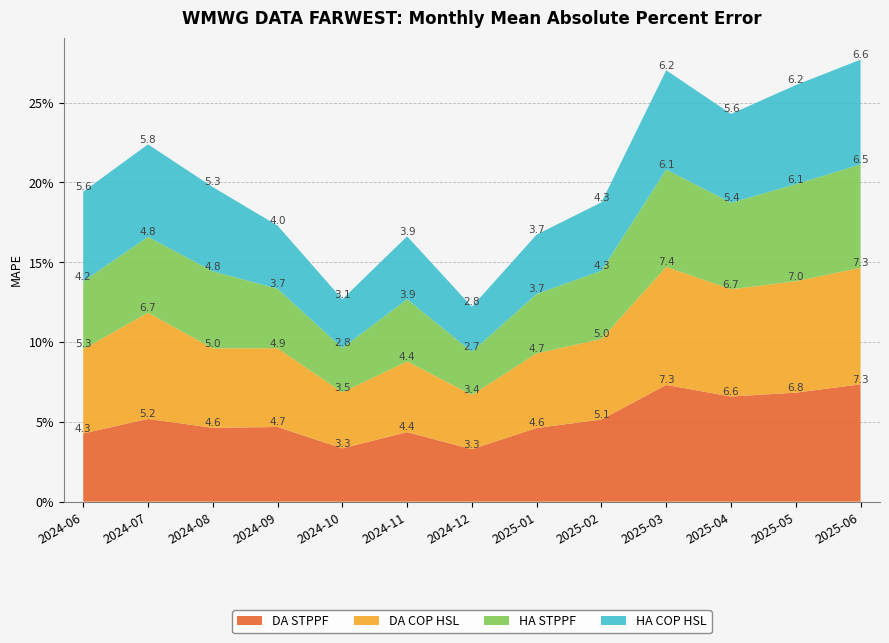

Reading left to right, extract all data points from this chart.

DA STPPF: 2024-06=0.0	2024-07=0.1	2024-08=0.0	2024-09=0.0	2024-10=0.0	2024-11=0.0	2024-12=0.0	2025-01=0.0	2025-02=0.1	2025-03=0.1	2025-04=0.1	2025-05=0.1	2025-06=0.1
DA COP HSL: 2024-06=0.1	2024-07=0.1	2024-08=0.0	2024-09=0.0	2024-10=0.0	2024-11=0.0	2024-12=0.0	2025-01=0.0	2025-02=0.1	2025-03=0.1	2025-04=0.1	2025-05=0.1	2025-06=0.1
HA STPPF: 2024-06=0.0	2024-07=0.0	2024-08=0.0	2024-09=0.0	2024-10=0.0	2024-11=0.0	2024-12=0.0	2025-01=0.0	2025-02=0.0	2025-03=0.1	2025-04=0.1	2025-05=0.1	2025-06=0.1
HA COP HSL: 2024-06=0.1	2024-07=0.1	2024-08=0.1	2024-09=0.0	2024-10=0.0	2024-11=0.0	2024-12=0.0	2025-01=0.0	2025-02=0.0	2025-03=0.1	2025-04=0.1	2025-05=0.1	2025-06=0.1